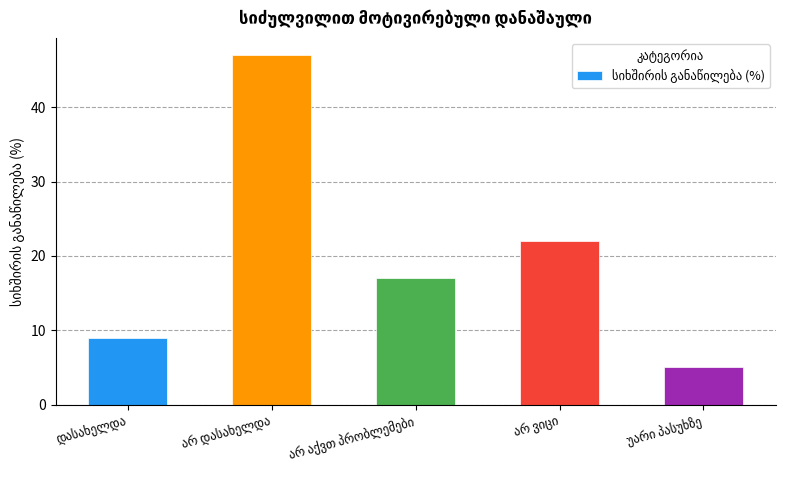

What is the value of the 2nd bar from the left?

47